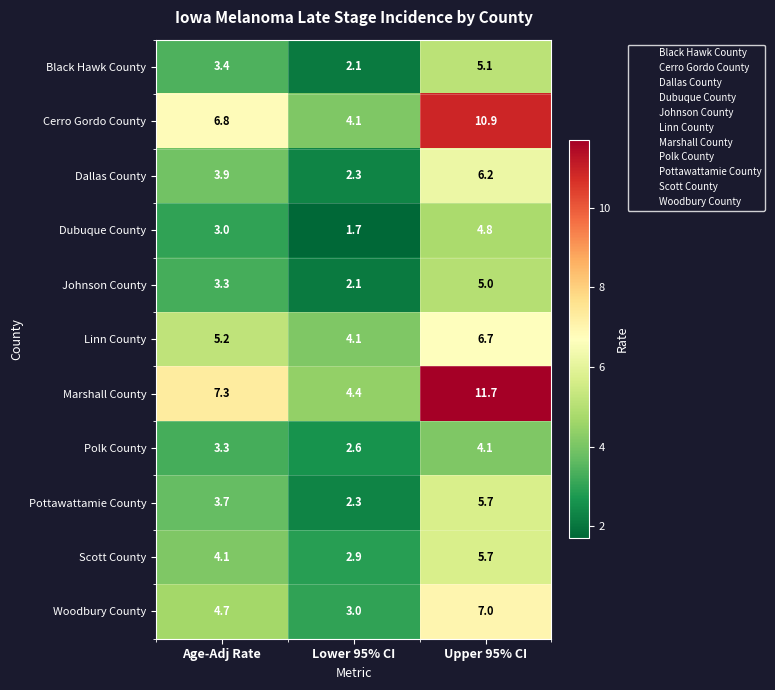

How many data points in Black Hawk County are above 3?

2